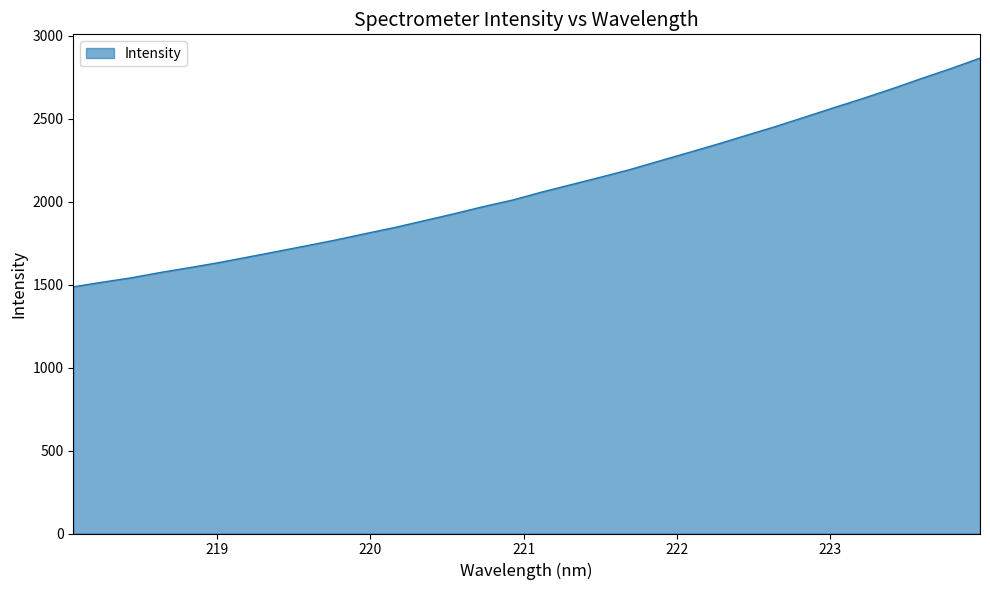

What is the minimum value shown in the chart?

1486.2